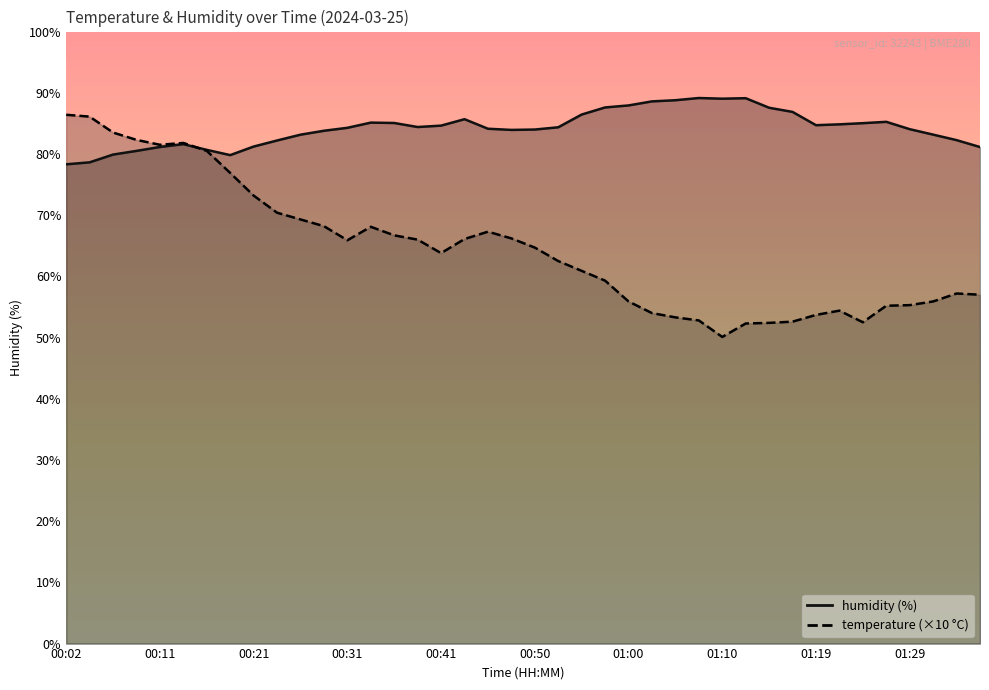

Is the value of humidity at 00:16 greater than the value of temperature at 00:58?

Yes